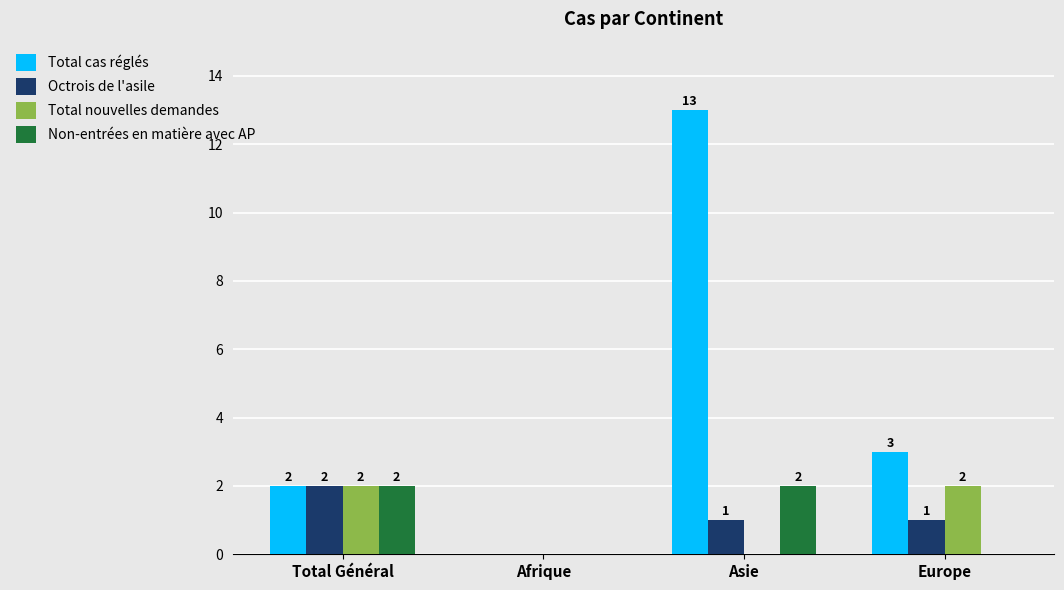

True or false: Total cas réglés has a value of 6 at Asie.

False